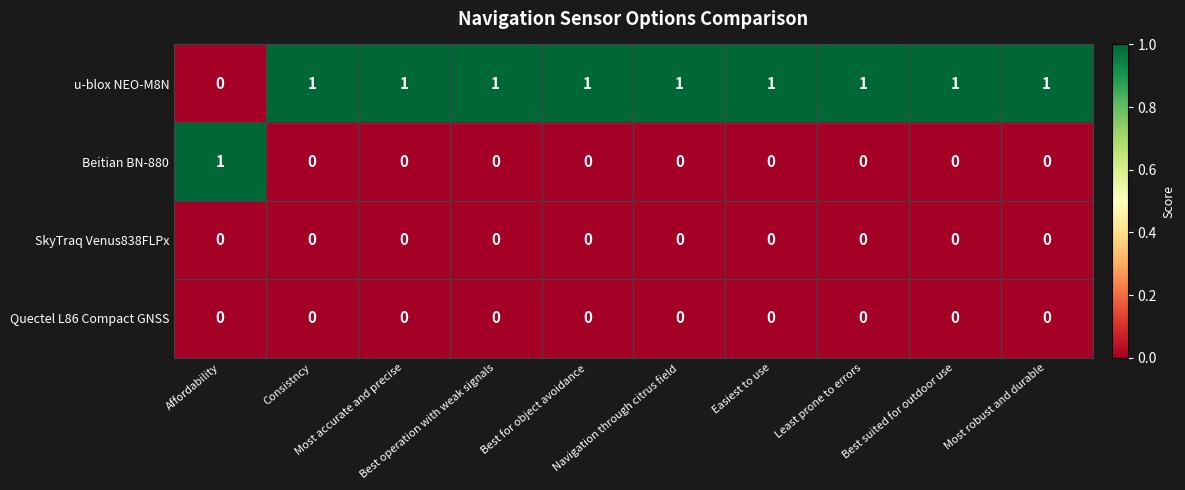

Which series has the largest total across all categories?

u-blox NEO-M8N